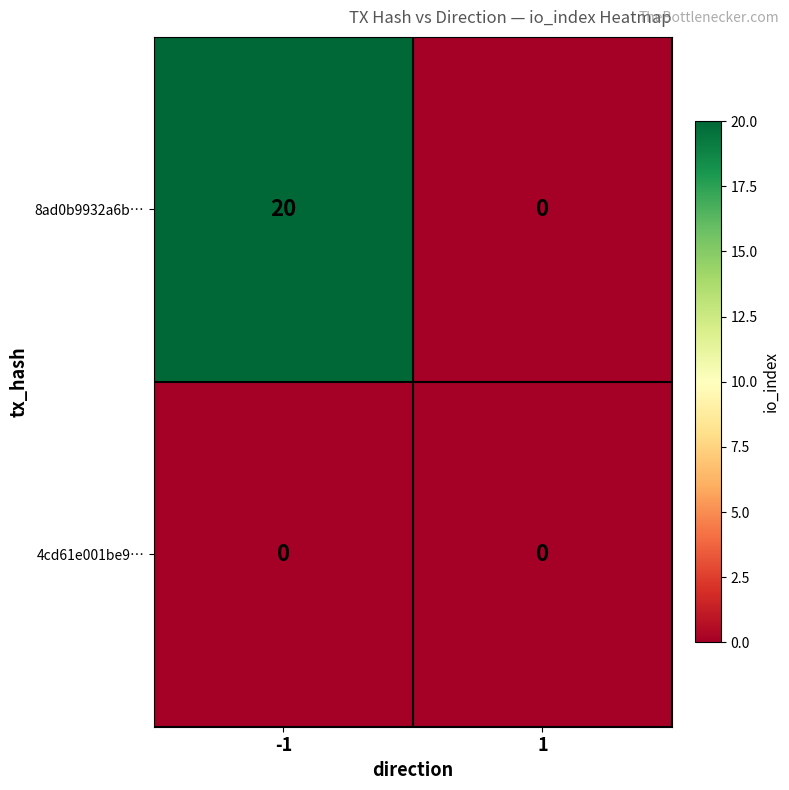

What is the greatest value displayed?

20